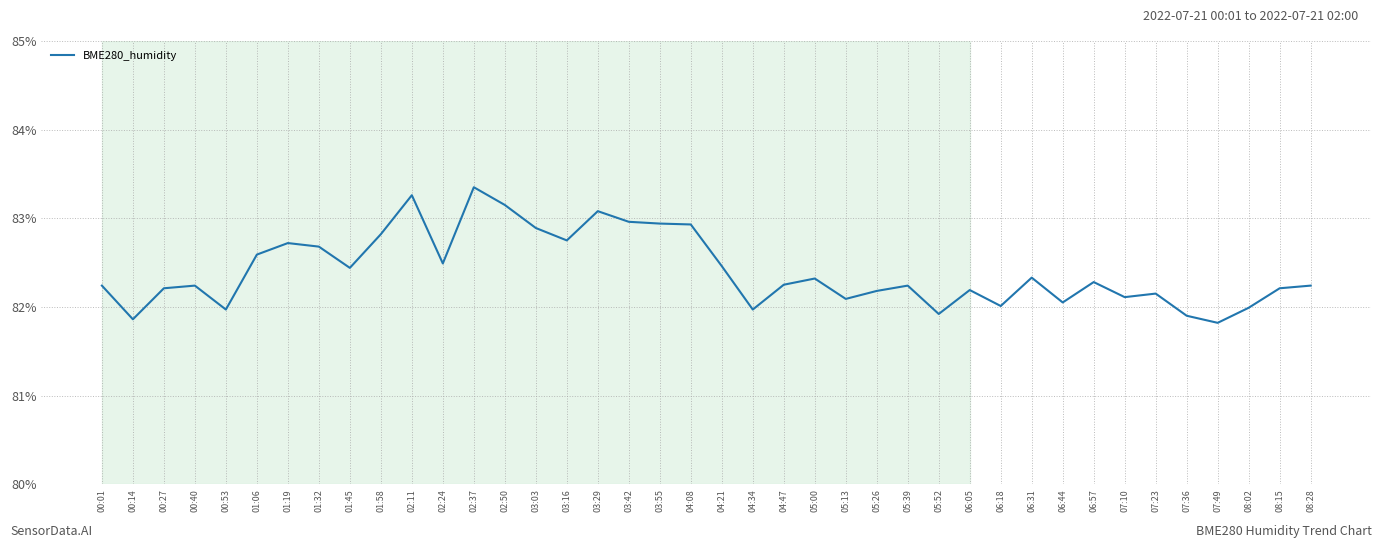

What is the ratio of the value at 00:53 to the value at 01:32?

1.0